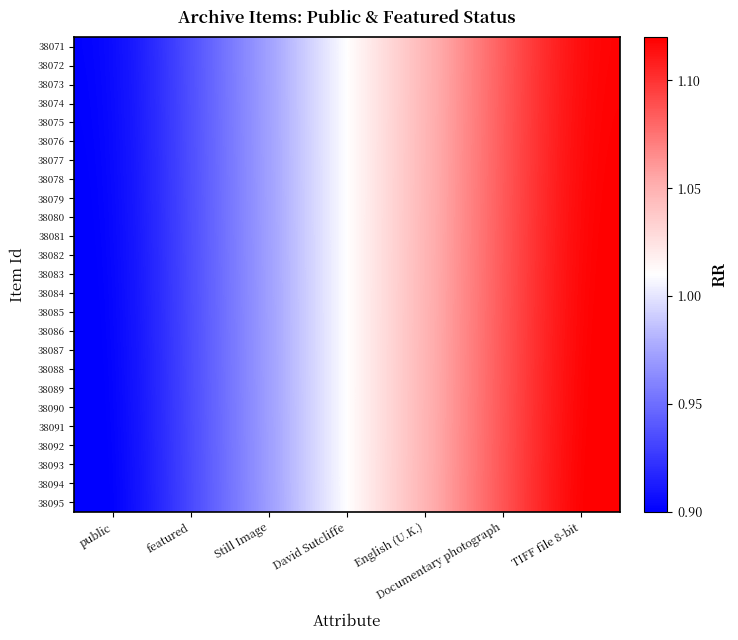

At which category does the chart reach its minimum across all series?

public